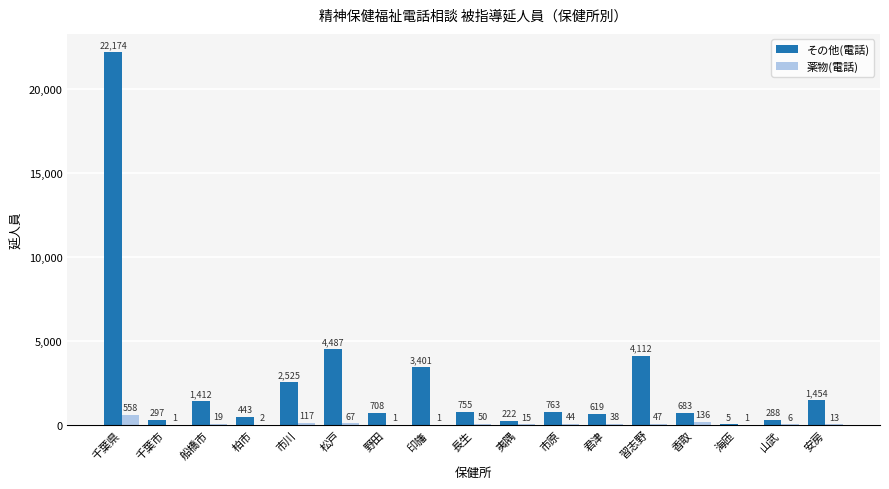

How many categories are shown in the chart?

17